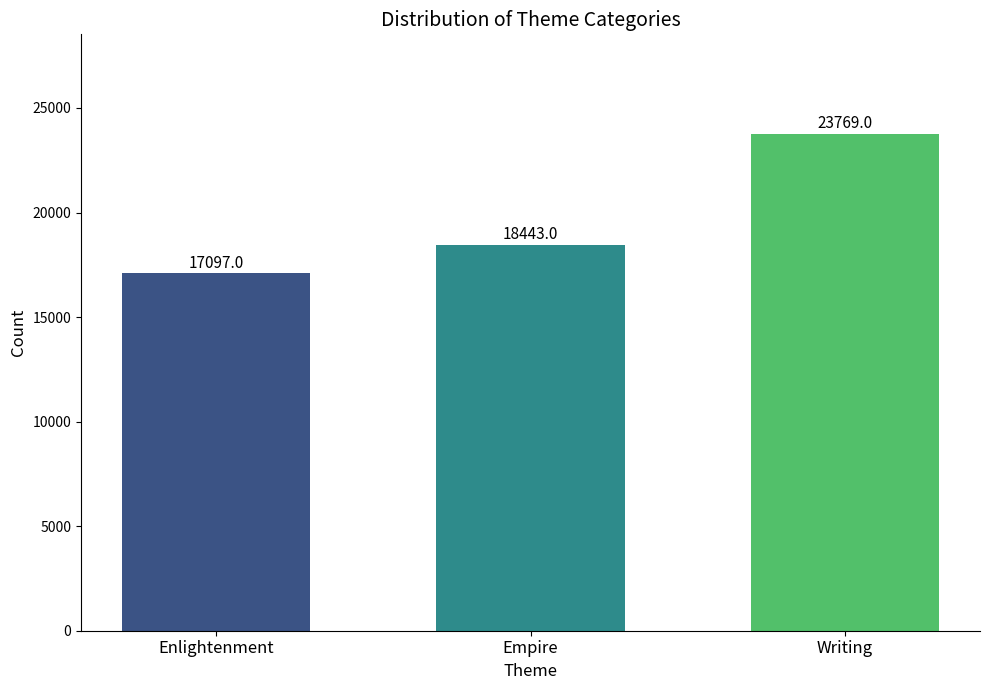

How many bars are there in total?

3